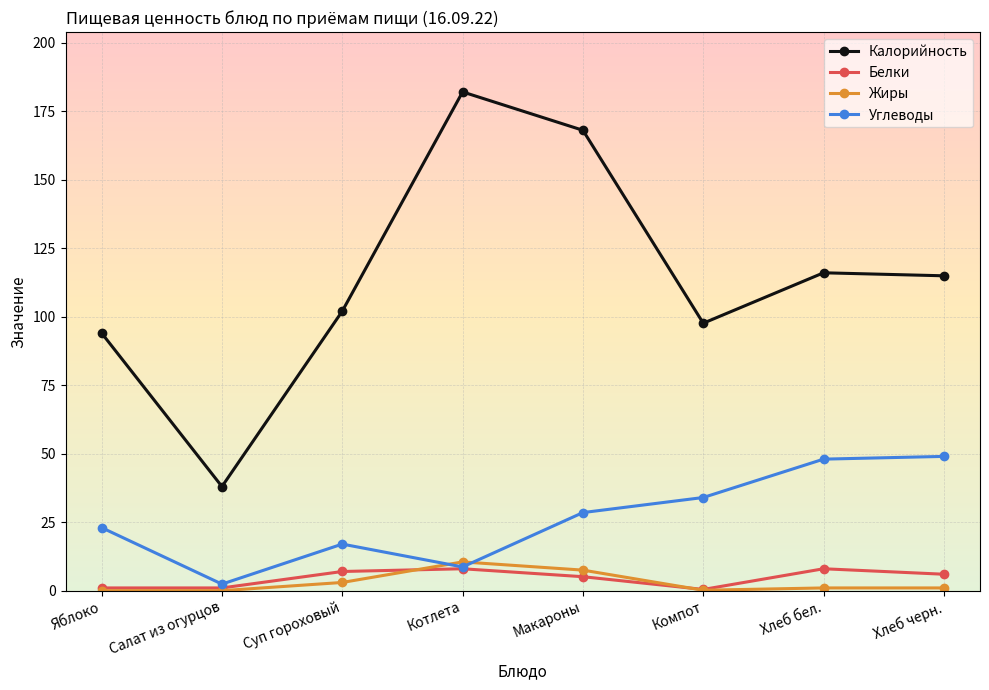

Which series has the largest range (max minus min)?

Калорийность